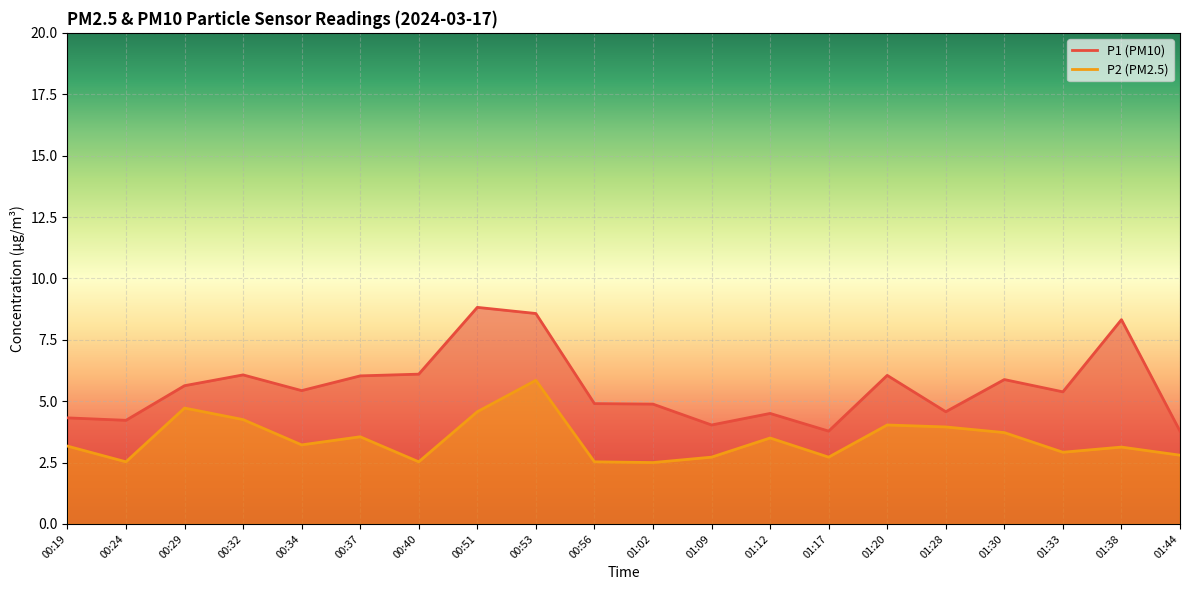

Where is P2 nearest to the value 4?

01:20